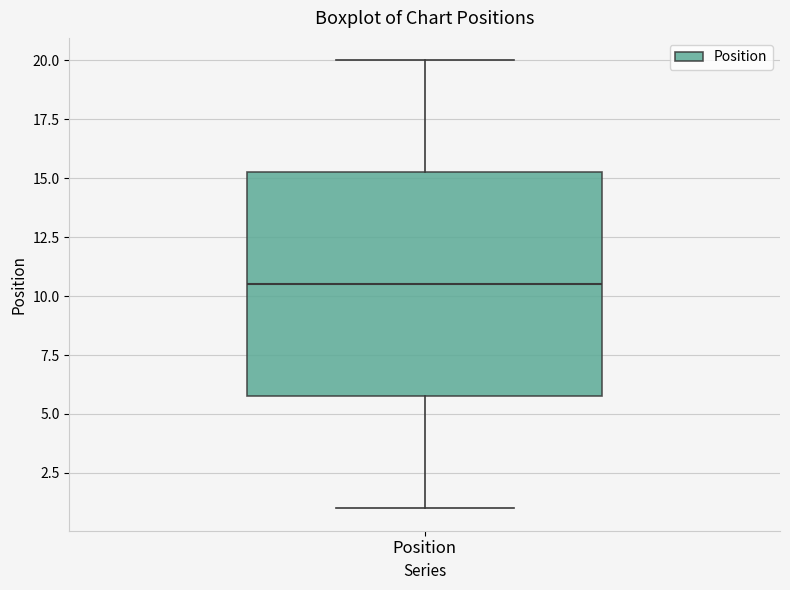

Where is the upper edge of the box for Position on the y-axis? The values are not printed on the chart, so give them approximately, as read against the axis.

15.5